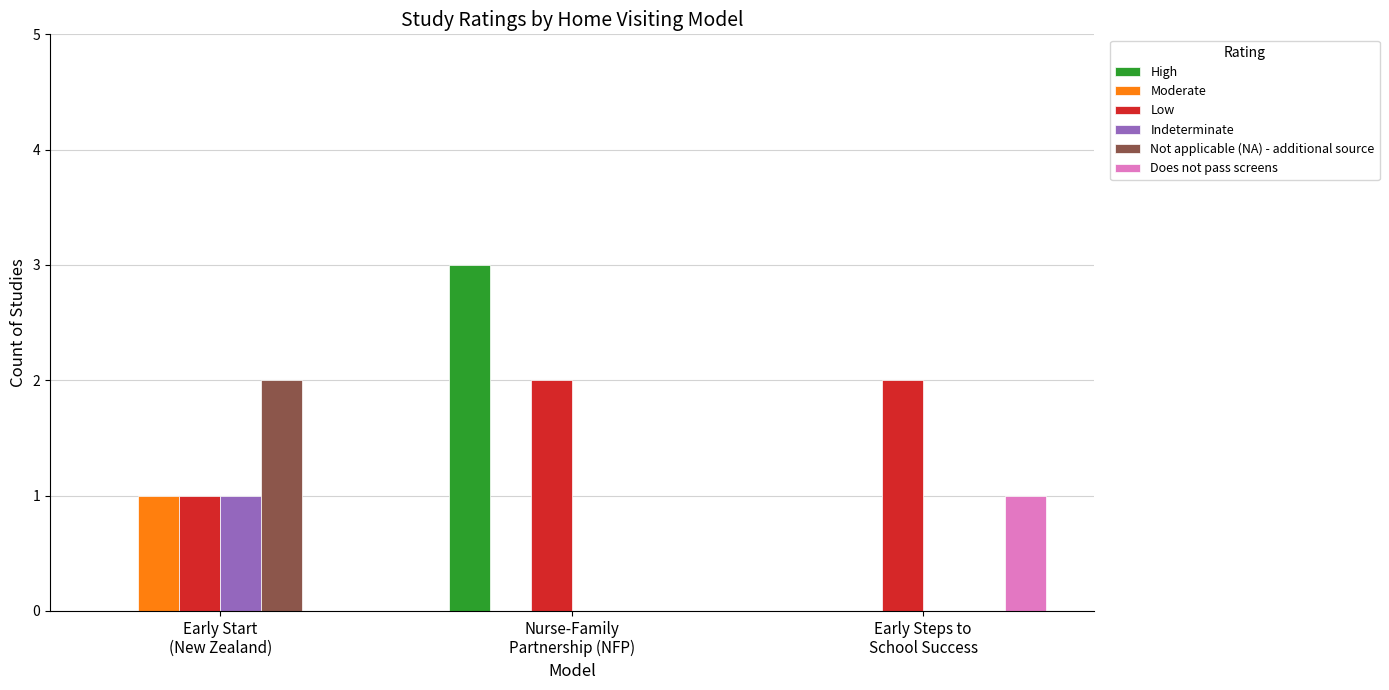

What is the difference between the Not applicable (NA) - additional source values at Early Start
(New Zealand) and Nurse-Family
Partnership (NFP)?

2